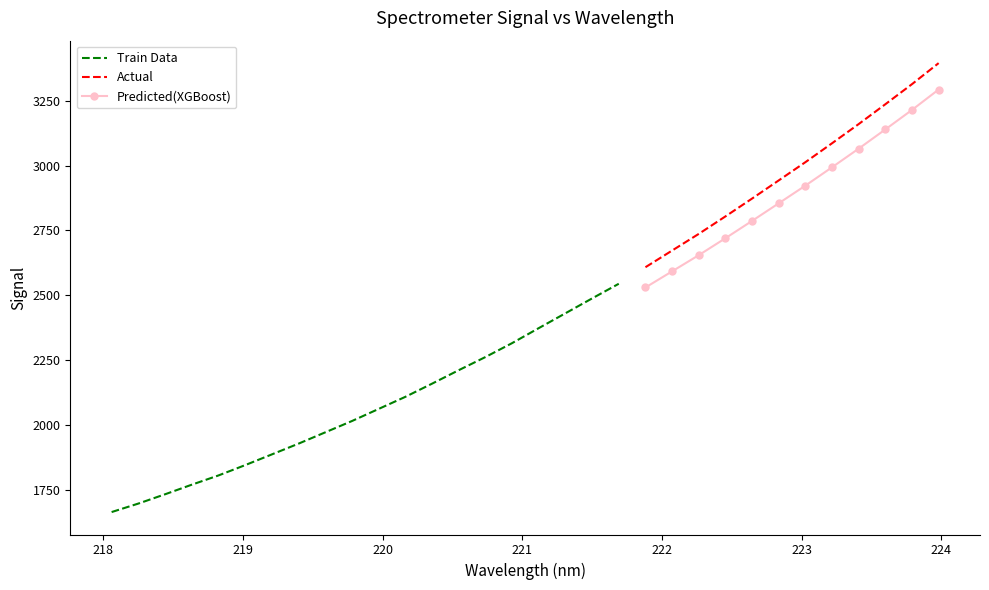

The value at 222.4538 is 826.6. True or false?

False